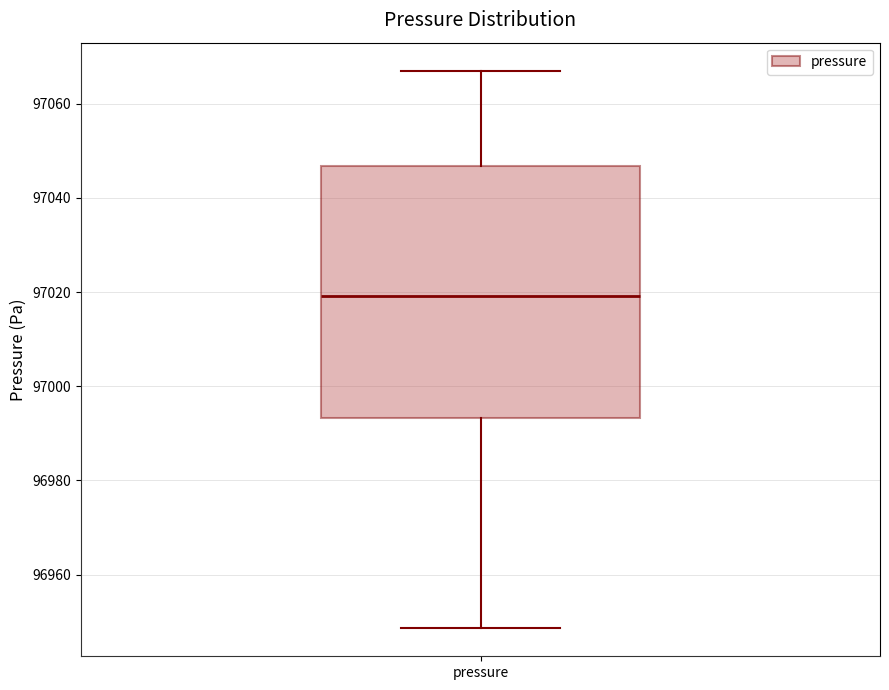

Where is the lower edge of the box for pressure on the y-axis? The values are not printed on the chart, so give them approximately, as read against the axis.

96994